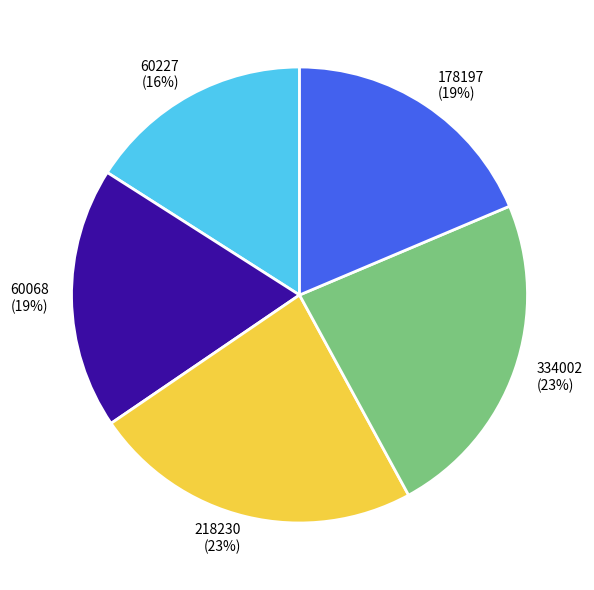

How many segments does this pie chart have?

5